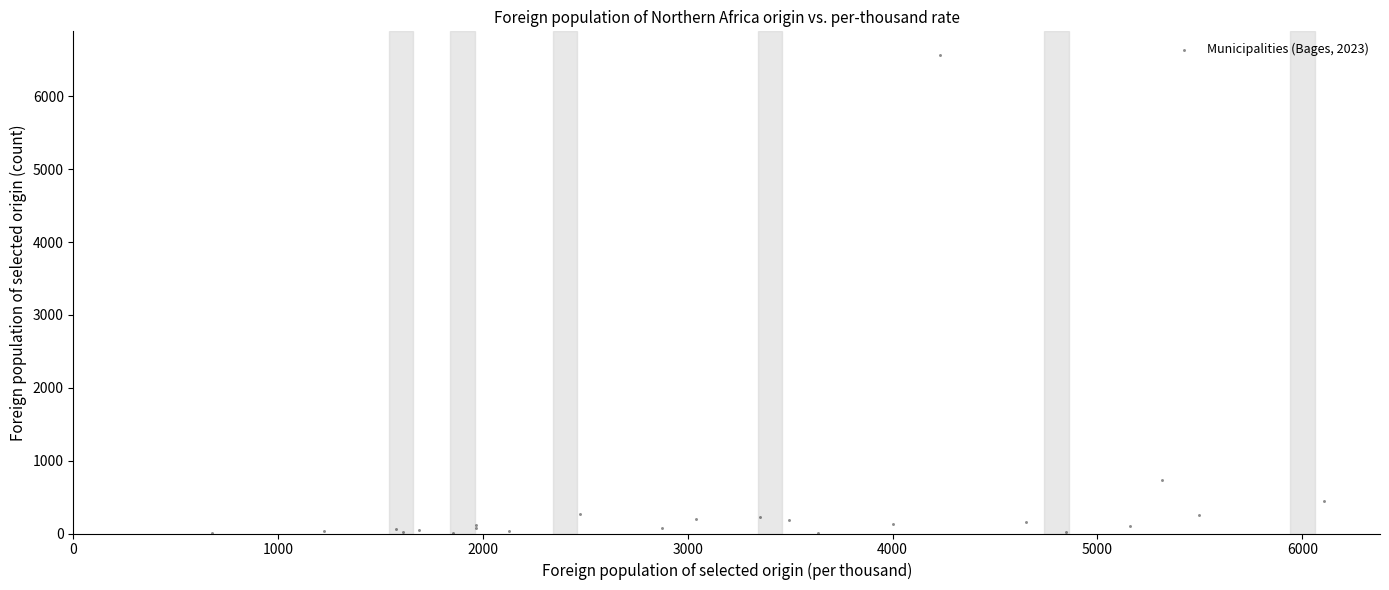

What Y value in the scatter plot is closest to 3287?

733